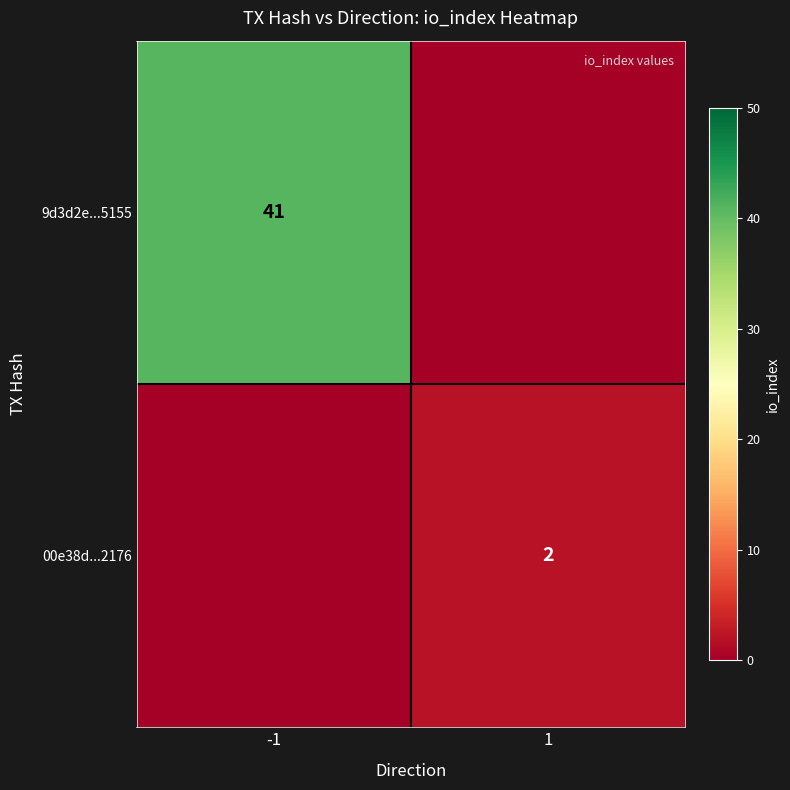

Is it true that 9d3d2e...5155 equals 41 at -1?

True